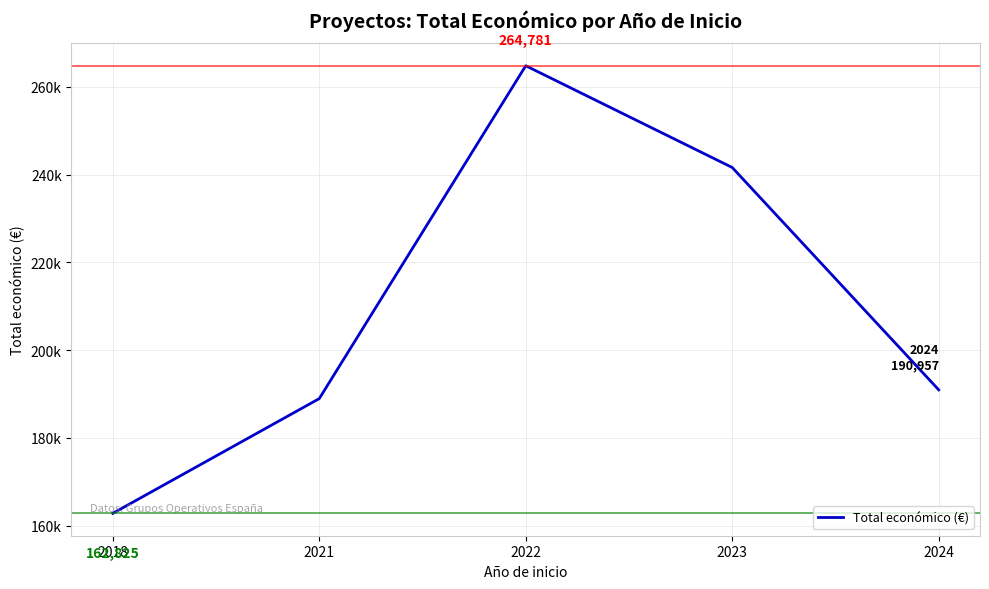

What is the change in value from 2018 to 2021?

+26135.8